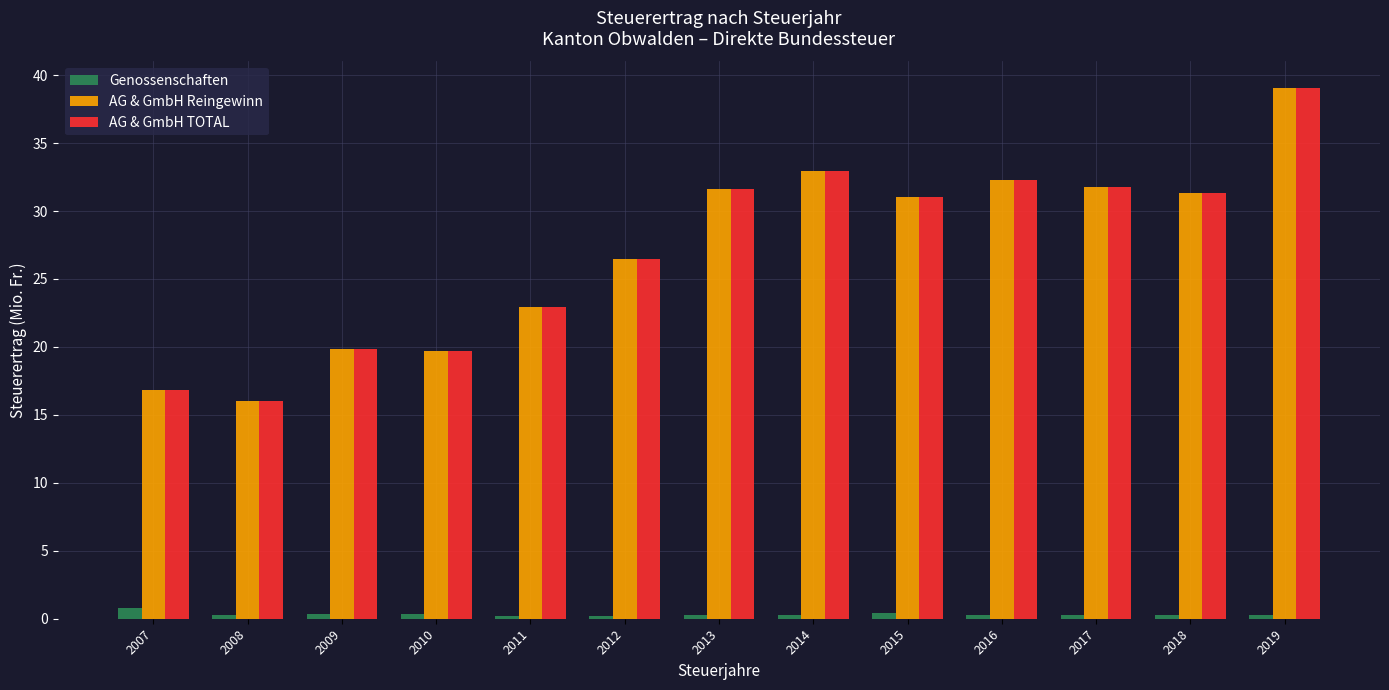

Which category has the lowest value in the AG & GmbH Reingewinn series?

2008